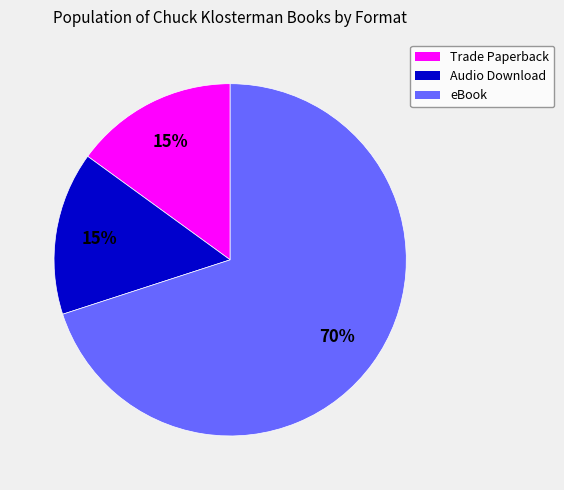

To the nearest percent, what is the difference between the largest and smallest slice percentages?

55%